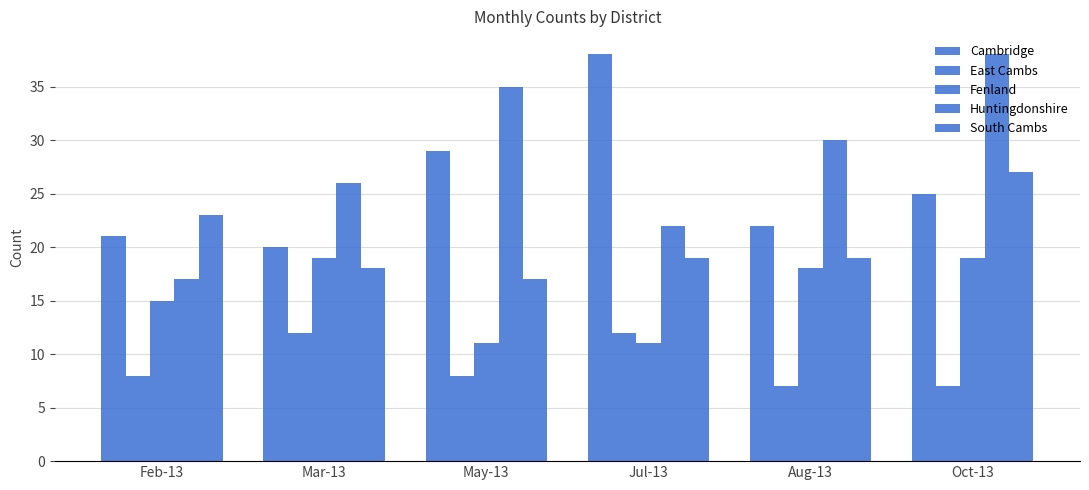

Reading right to left, list all the values displayed in this chart.

Cambridge: Oct-13=25	Aug-13=22	Jul-13=38	May-13=29	Mar-13=20	Feb-13=21
East Cambs: Oct-13=7	Aug-13=7	Jul-13=12	May-13=8	Mar-13=12	Feb-13=8
Fenland: Oct-13=19	Aug-13=18	Jul-13=11	May-13=11	Mar-13=19	Feb-13=15
Huntingdonshire: Oct-13=38	Aug-13=30	Jul-13=22	May-13=35	Mar-13=26	Feb-13=17
South Cambs: Oct-13=27	Aug-13=19	Jul-13=19	May-13=17	Mar-13=18	Feb-13=23